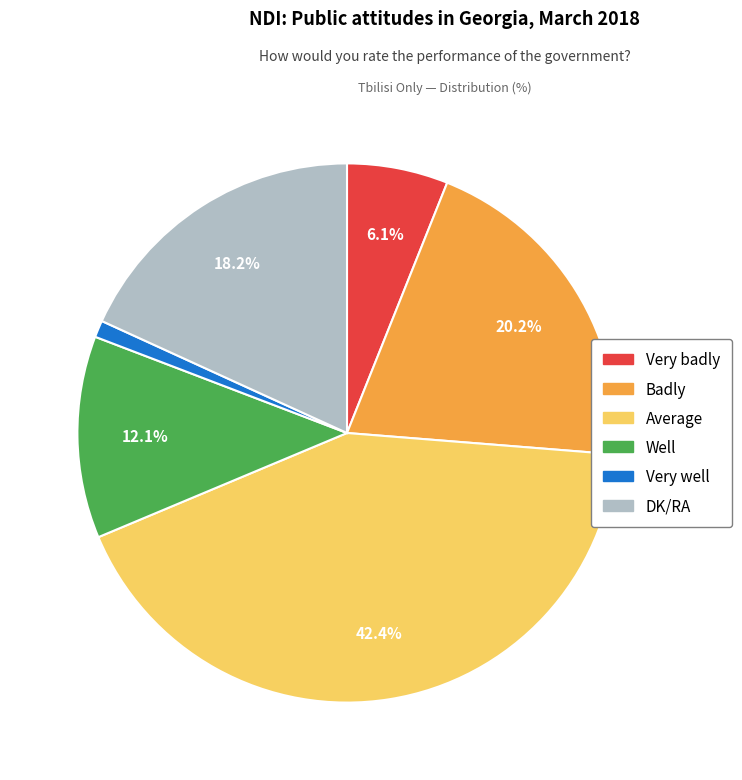

True or false: DK/RA accounts for 12% of the total.

False